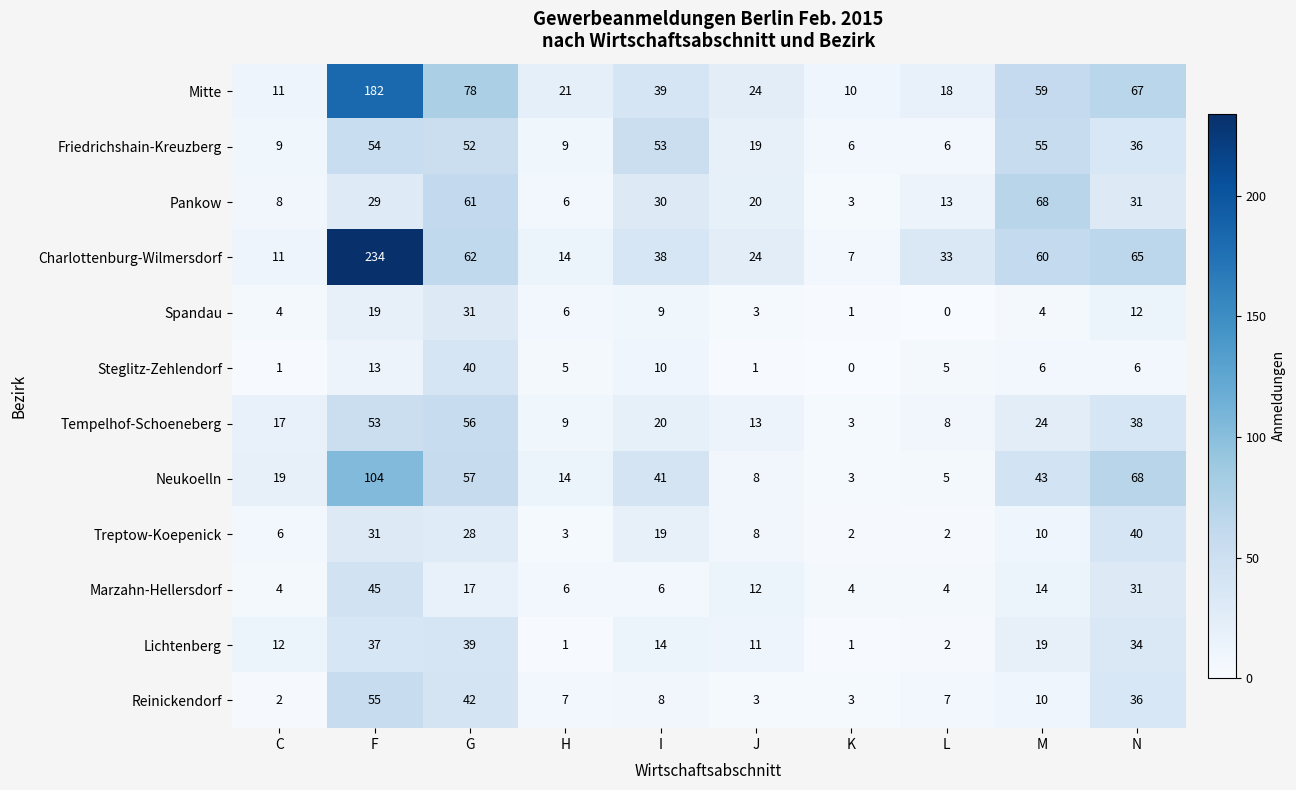

Where does the Spandau series first go above 6?

F